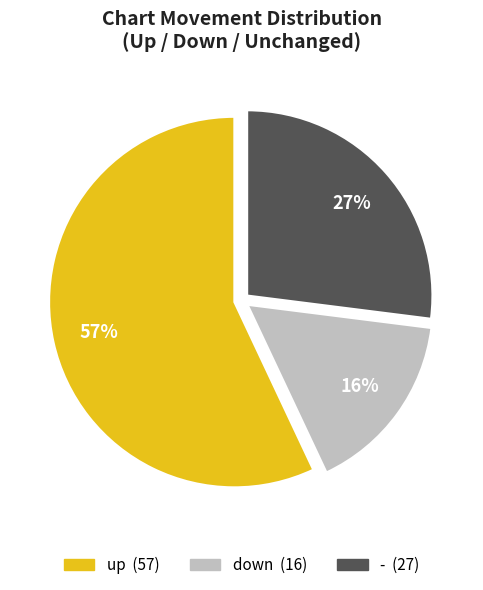

Rank the categories by value from lowest to highest.

down, -, up